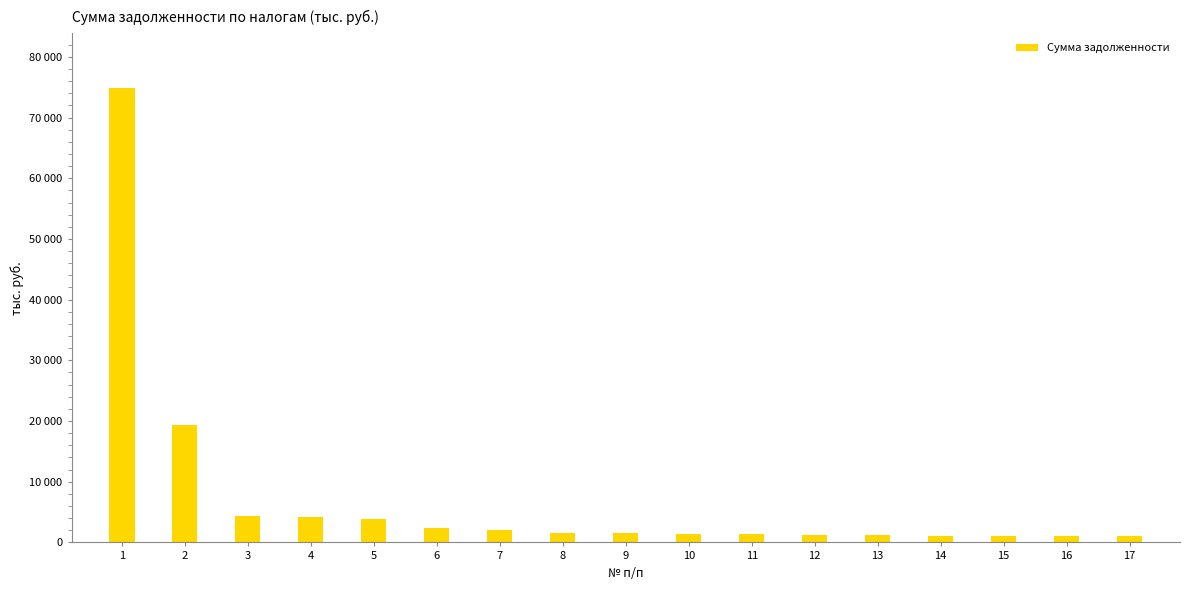

Between 10 and 4, which is larger?

4